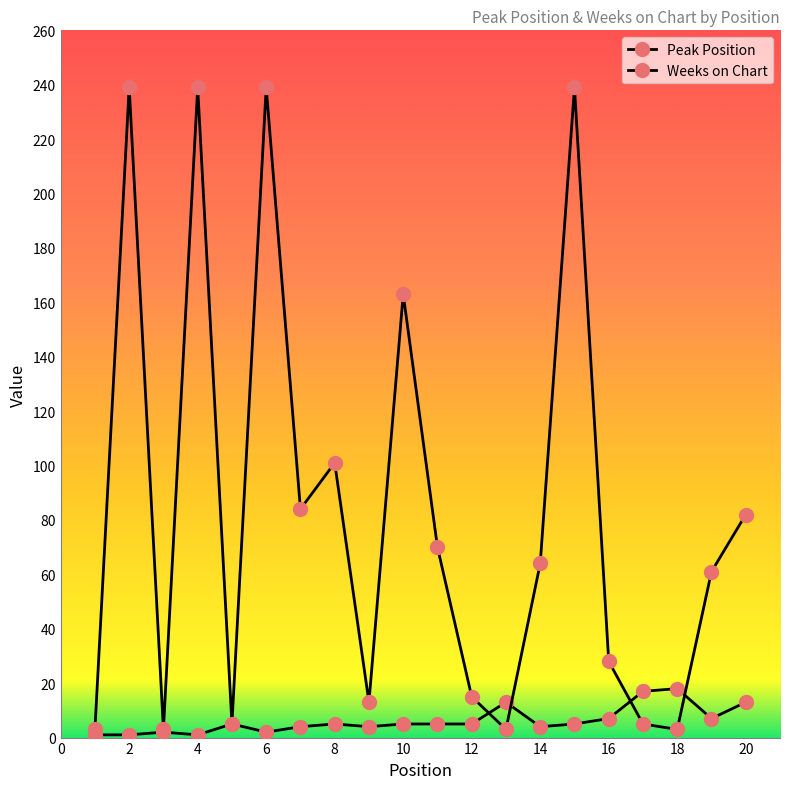

True or false: Weeks on Chart has more than 0 points higher than both neighbors.

True